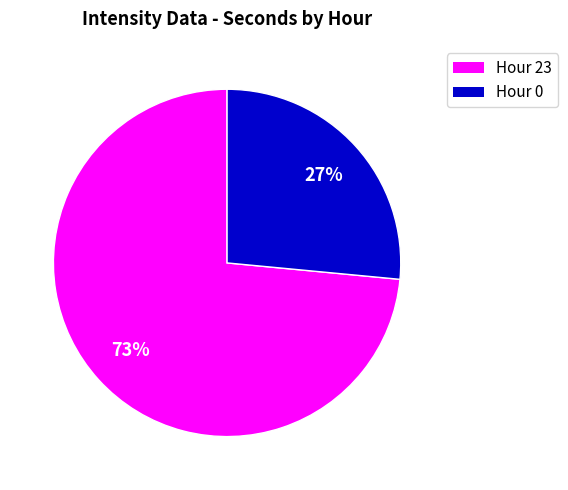

To the nearest percent, what is the average slice percentage?

50%